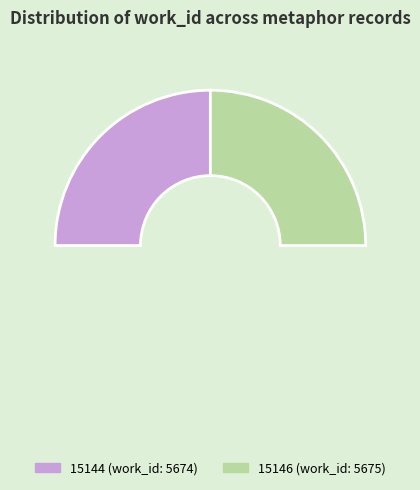

Count the number of slices in the pie.

2